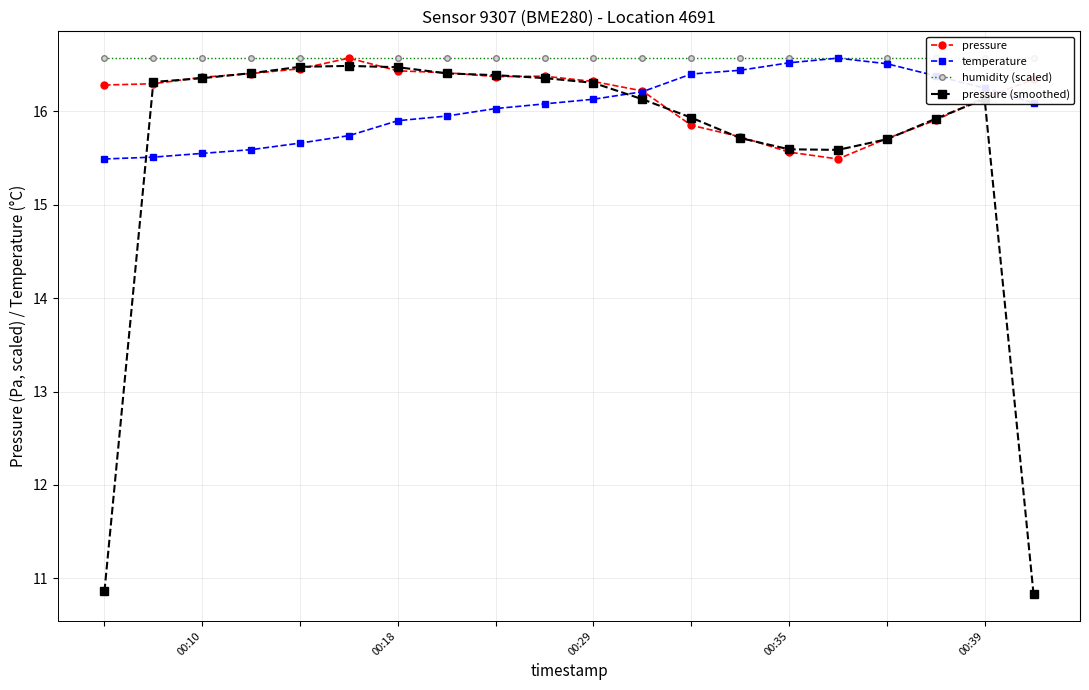

Which series has the largest range (max minus min)?

pressure (smoothed)